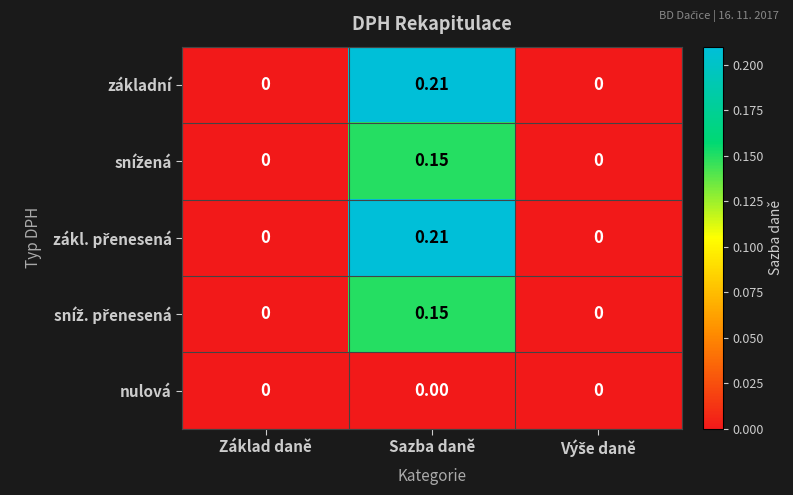

At which category is the sum across all series the highest?

Sazba daně